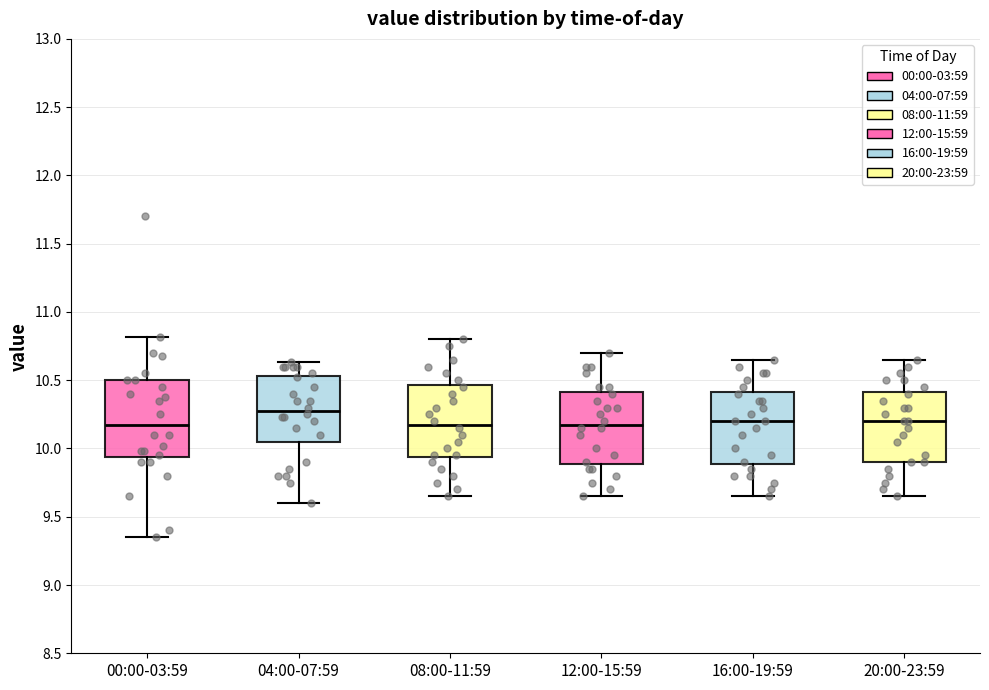

Reading left to right, transcribe this box plot: for each box, give where its median line is, the range the box spans, and where its two whiskers end, as read against the y-axis. The values are not printed on the chart, so give them approximately, as read against the axis.

00:00-03:59: median 10.20, box 9.95 to 10.50, whiskers 9.35 to 10.80
04:00-07:59: median 10.30, box 10.05 to 10.55, whiskers 9.60 to 10.65
08:00-11:59: median 10.20, box 9.95 to 10.45, whiskers 9.65 to 10.80
12:00-15:59: median 10.20, box 9.90 to 10.40, whiskers 9.65 to 10.70
16:00-19:59: median 10.20, box 9.90 to 10.40, whiskers 9.65 to 10.65
20:00-23:59: median 10.20, box 9.90 to 10.40, whiskers 9.65 to 10.65